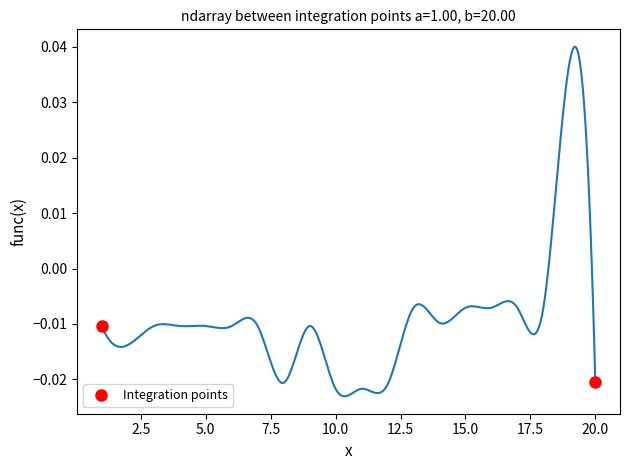

The chart shows a value of -0.0 at 2.5. True or false?

True